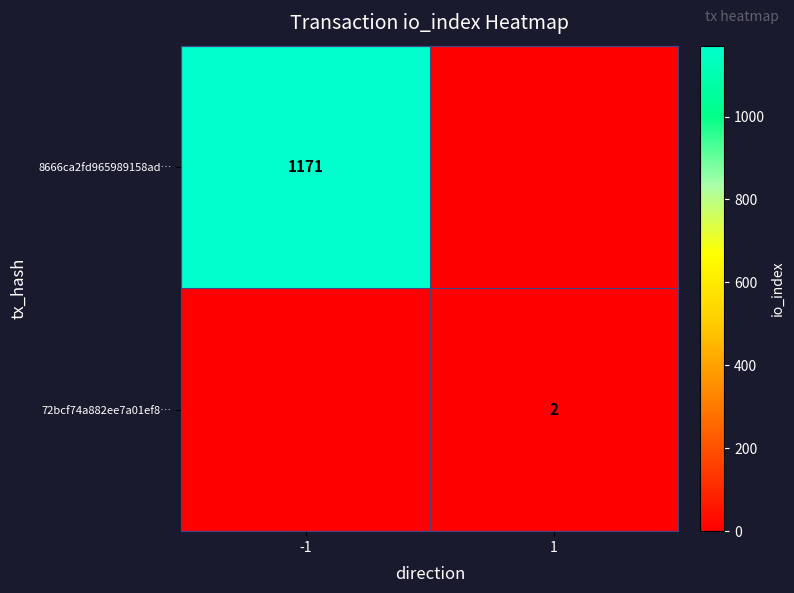

True or false: 8666ca2fd965989158ad… has a value of 2048 at -1.

False